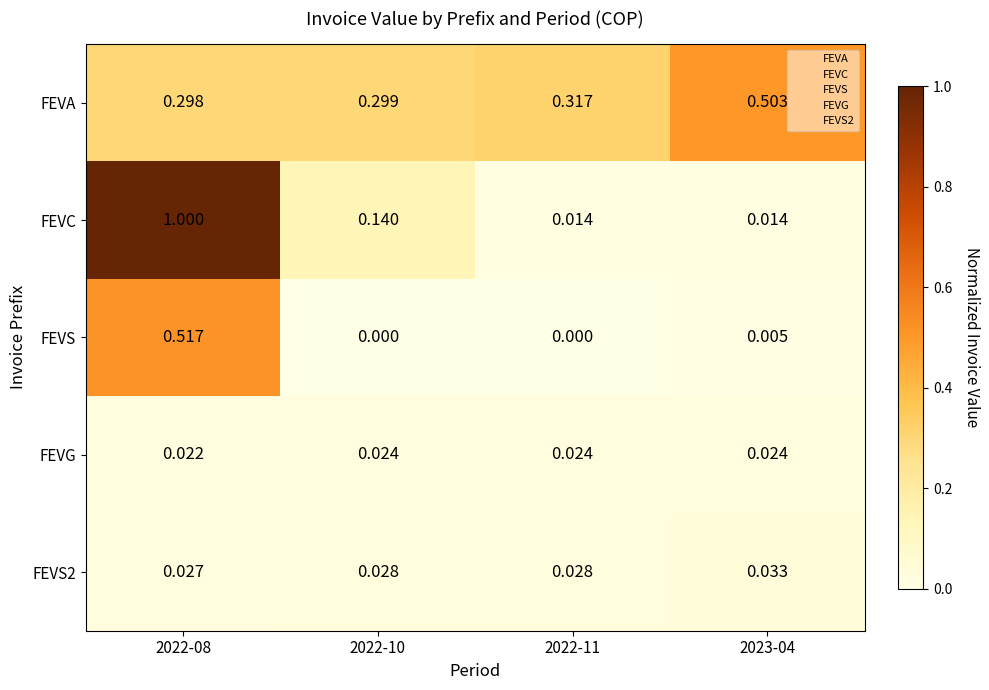

Which series has the largest total across all categories?

FEVA